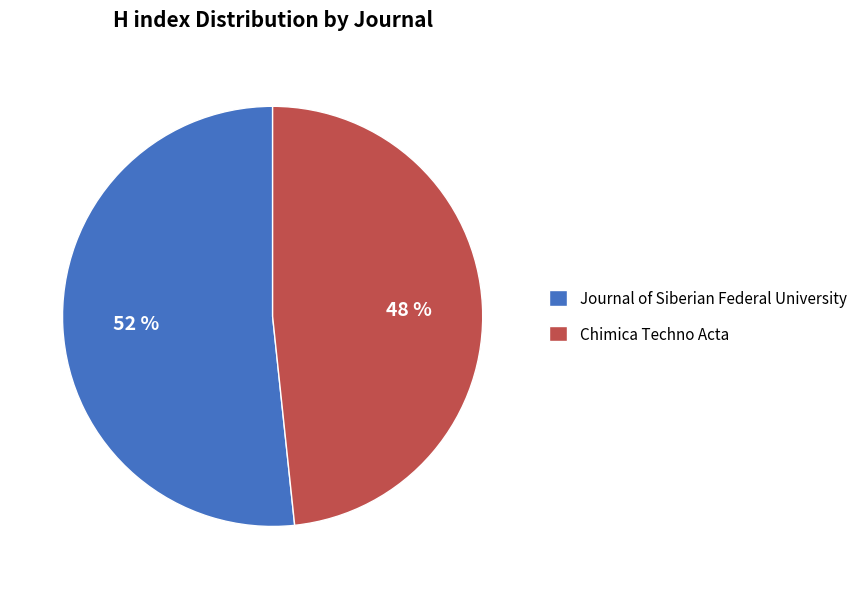

The Journal of Siberian Federal University slice represents 52% of the pie. True or false?

True